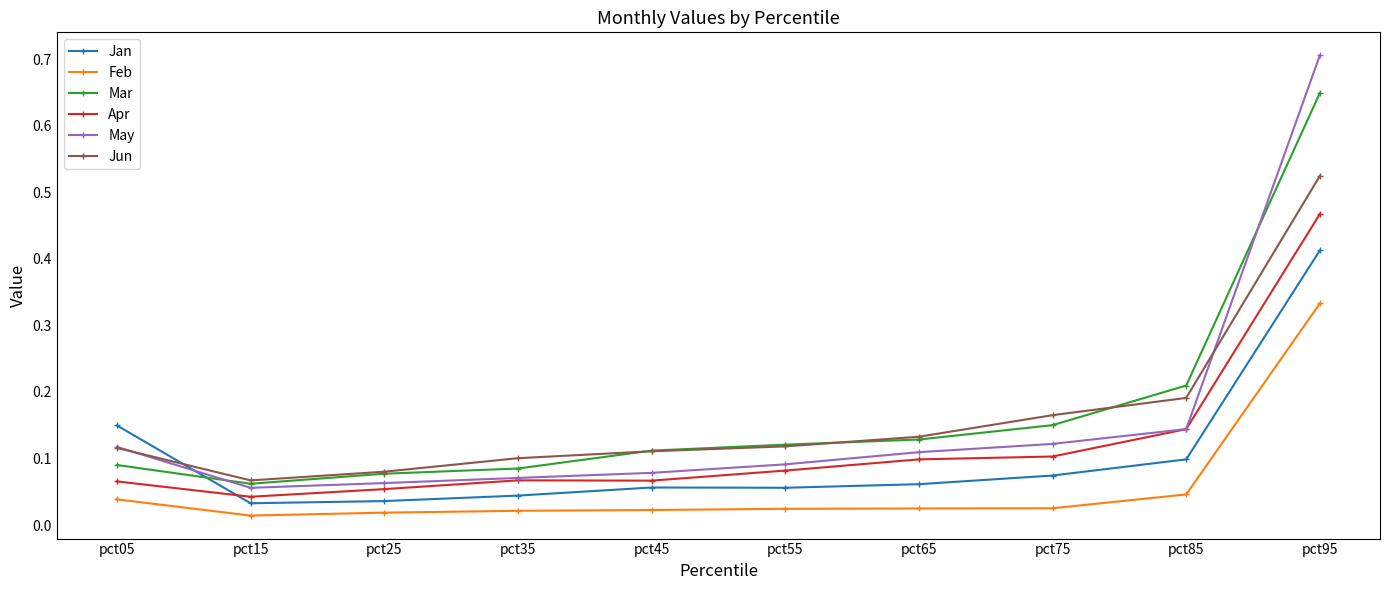

Which series has the largest range (max minus min)?

May